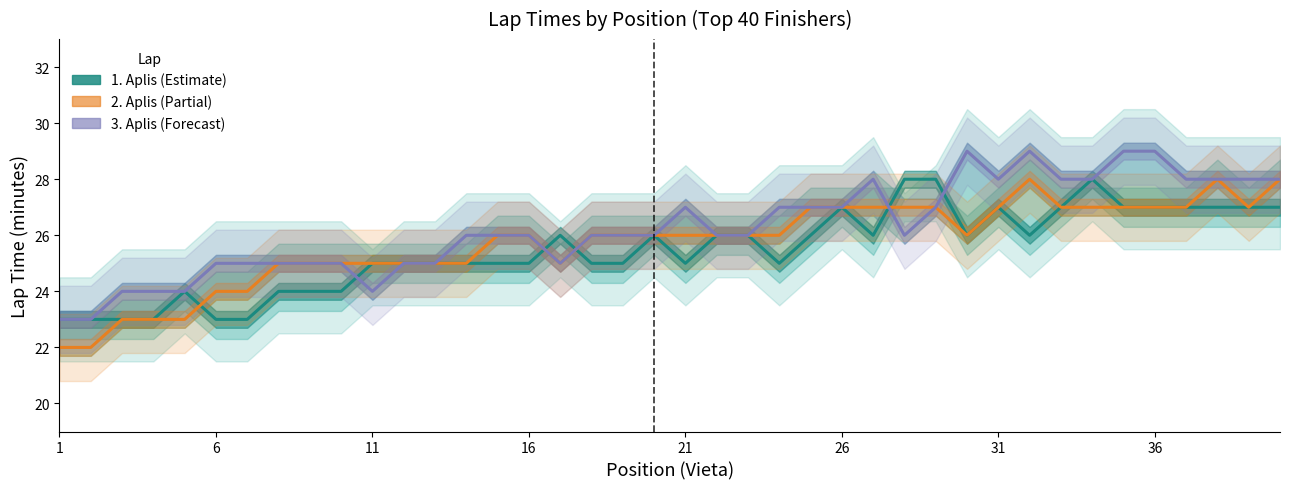

How many interior local peaks does the 2. Aplis series have?

2